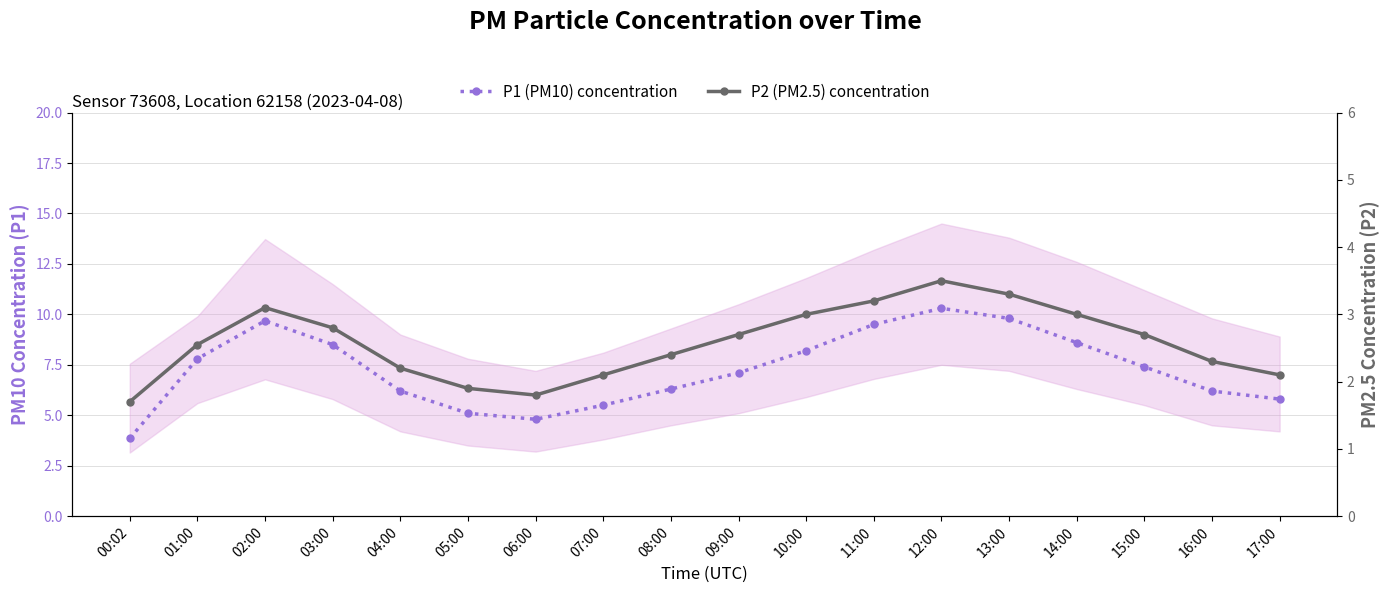

Is it true that P2 (PM2.5) concentration equals 2.3 at 16:00?

True